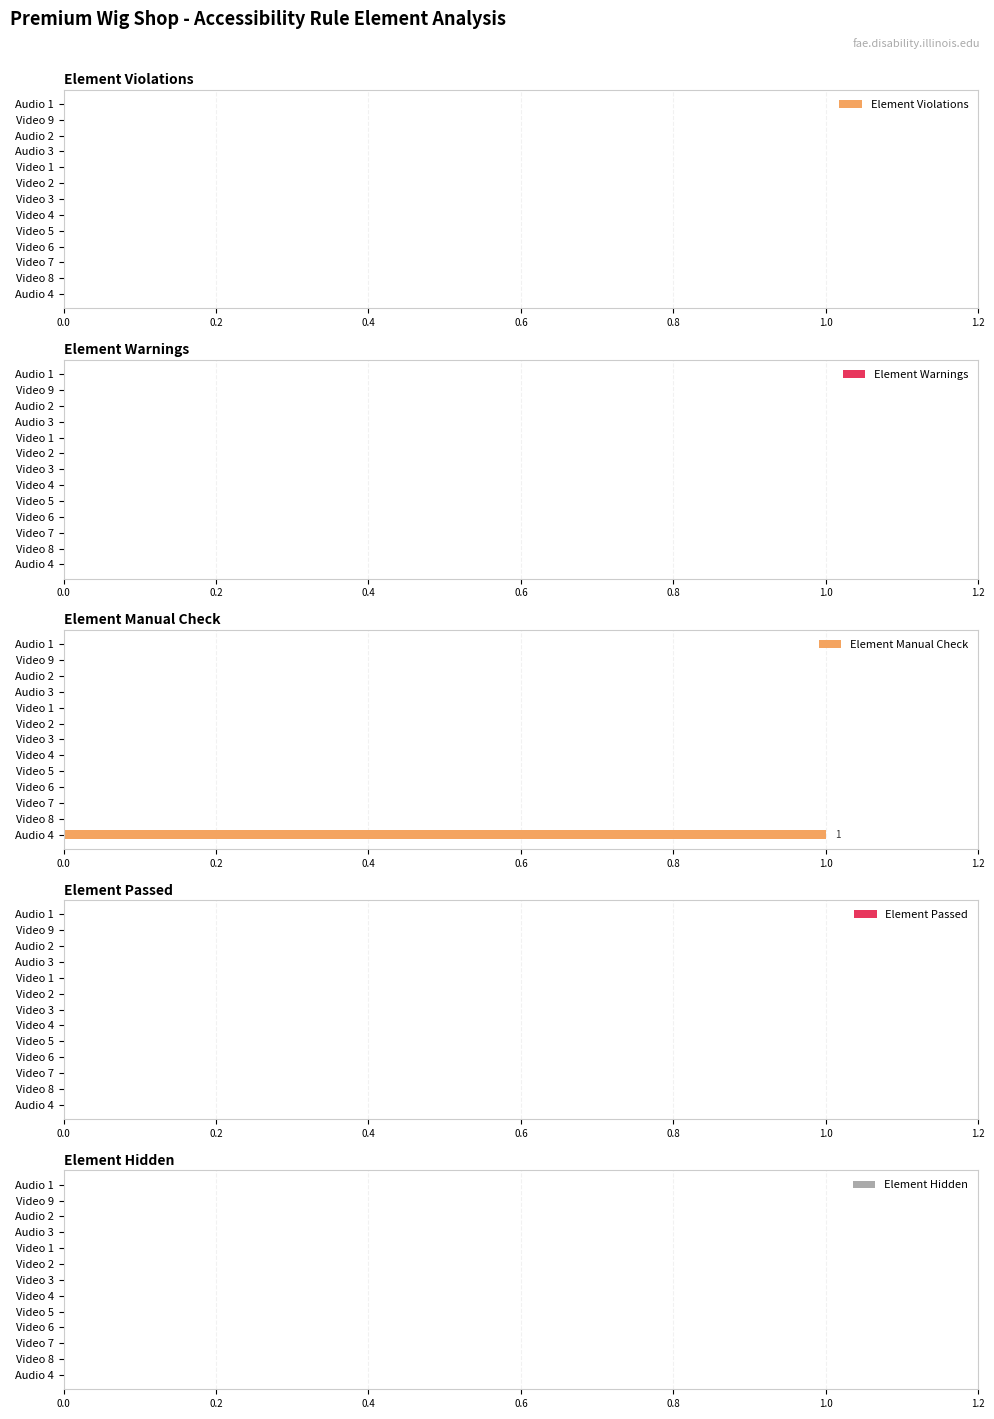

Is it true that the value at Video 4 is -1?

False